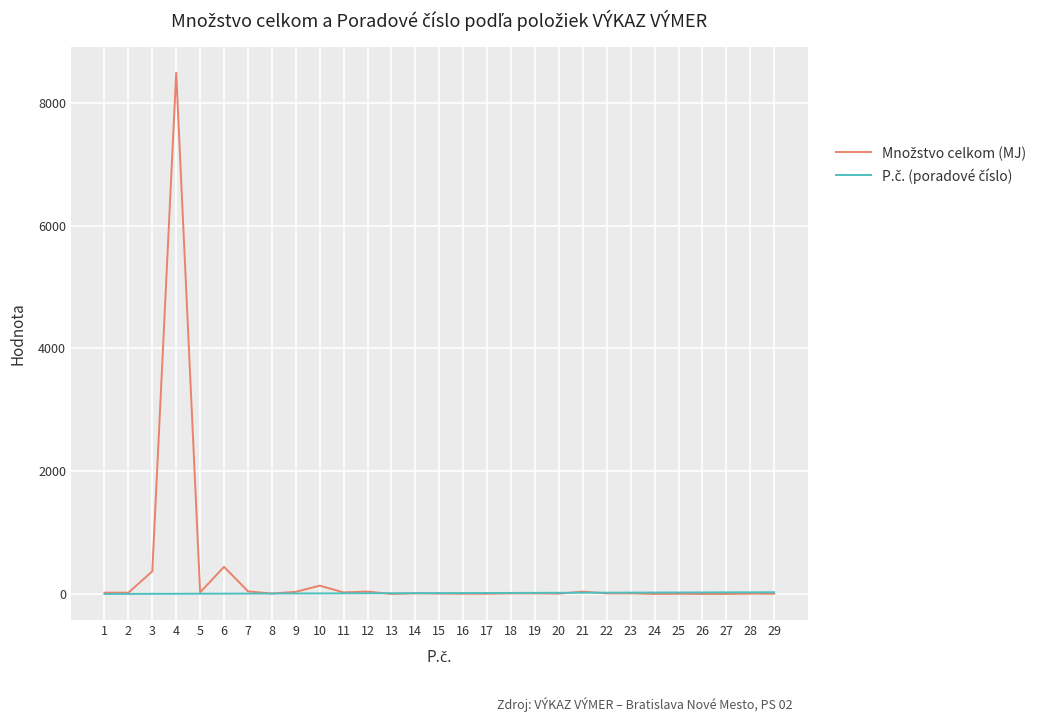

What is the maximum value shown in the chart?

8490